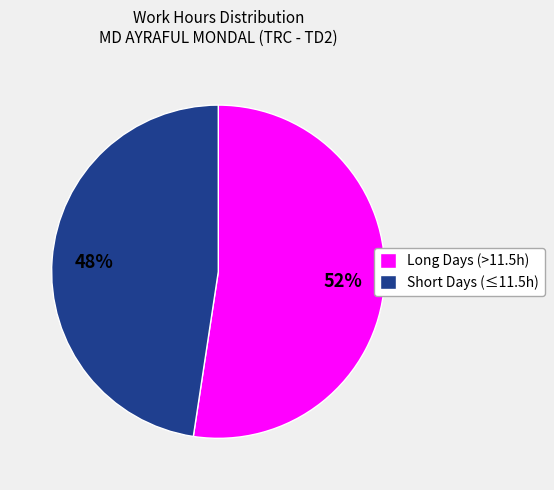

Do Short Days (≤11.5h) and Long Days (>11.5h) together represent more than half of the pie?

Yes